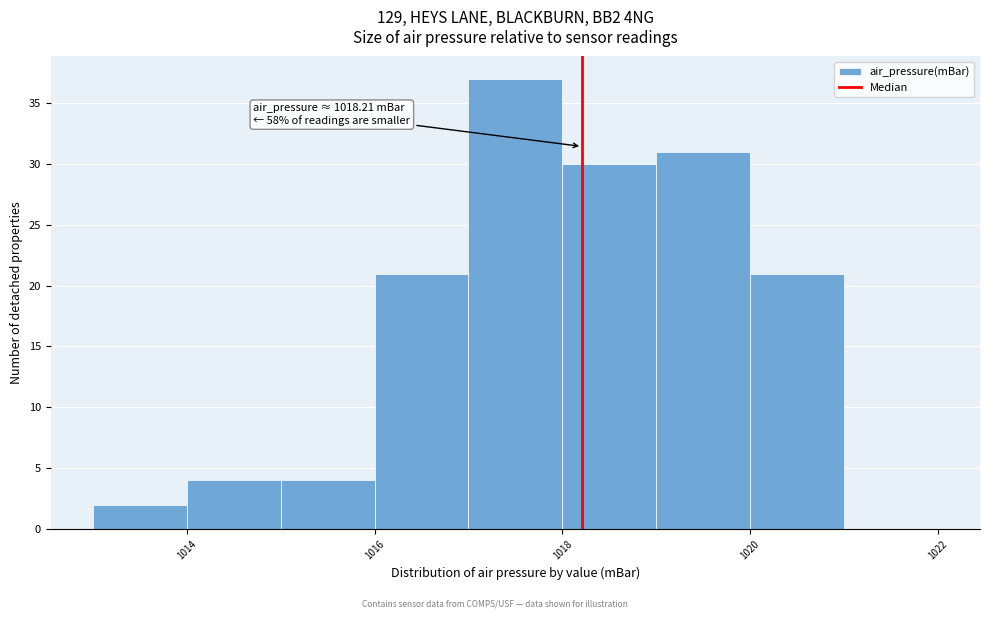

Over which range of the x-axis is the bar tallest?

1017 to 1018